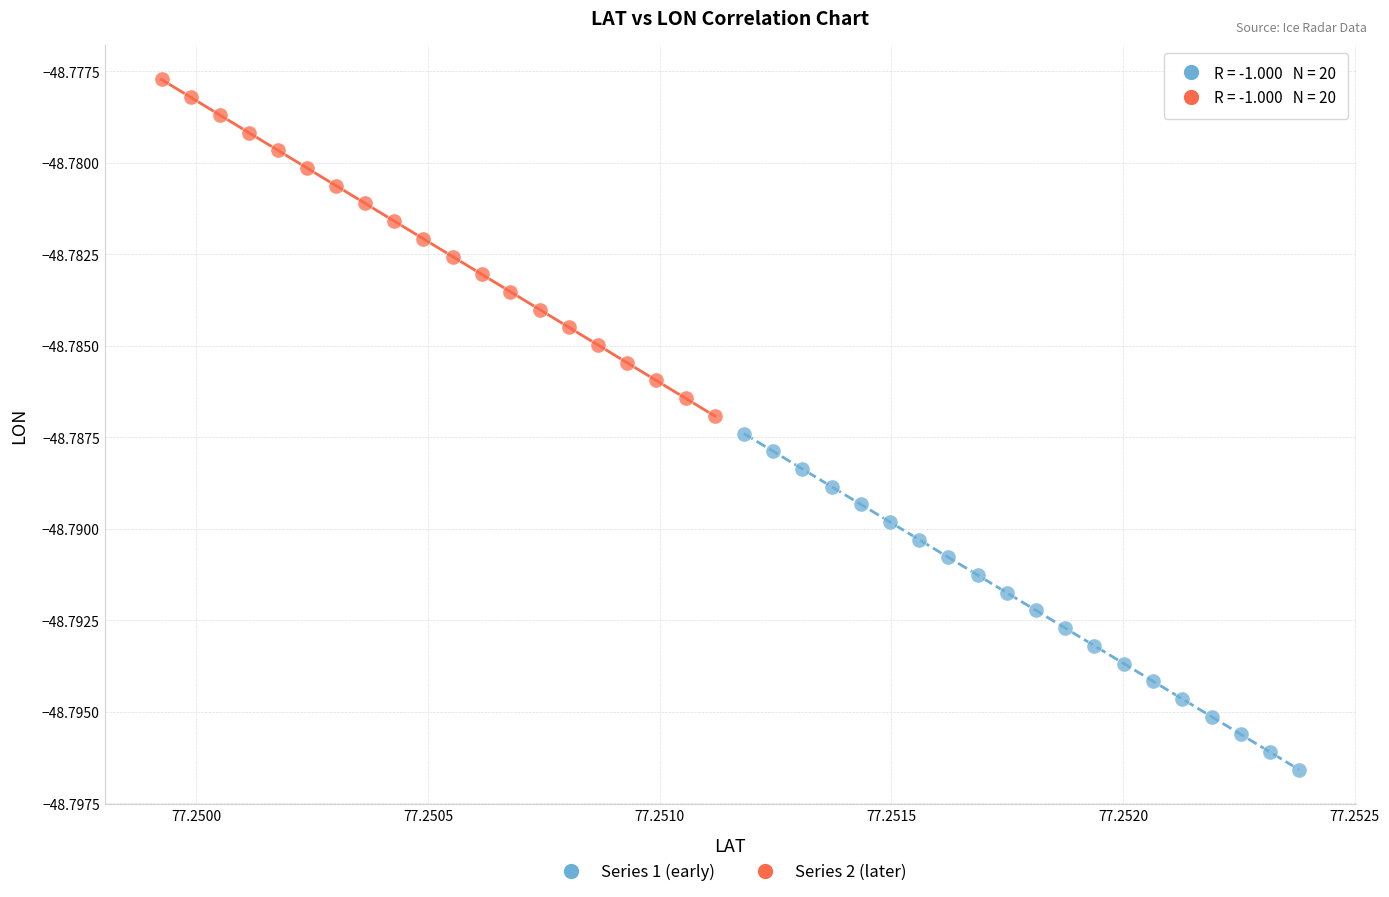

What are all the series names shown in the legend?

Series 1 (early), Series 2 (later)